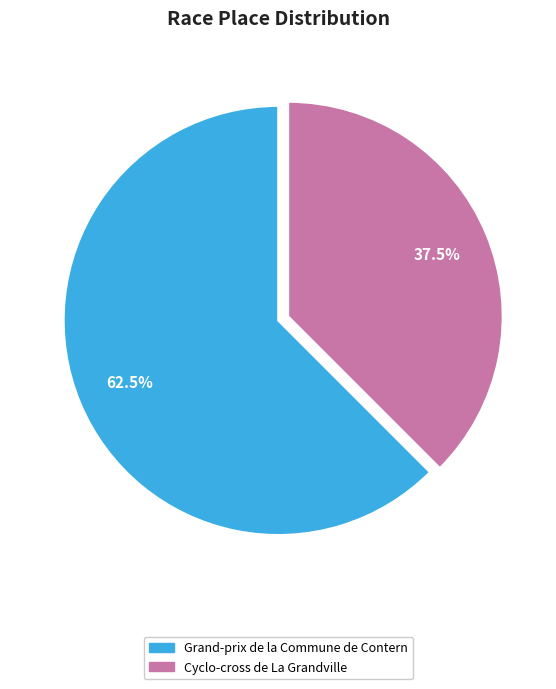

Count the number of slices in the pie.

2